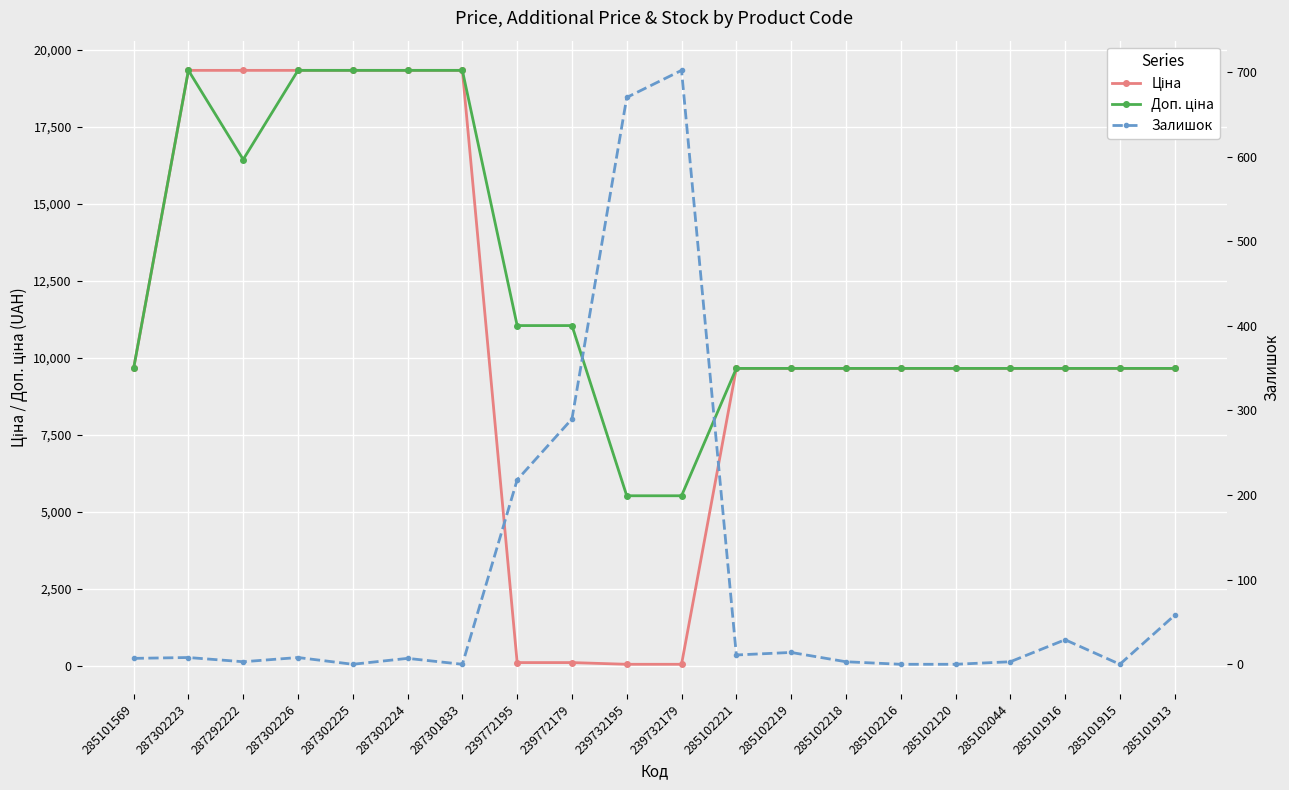

Is this an area chart (filled region under the line)?

No